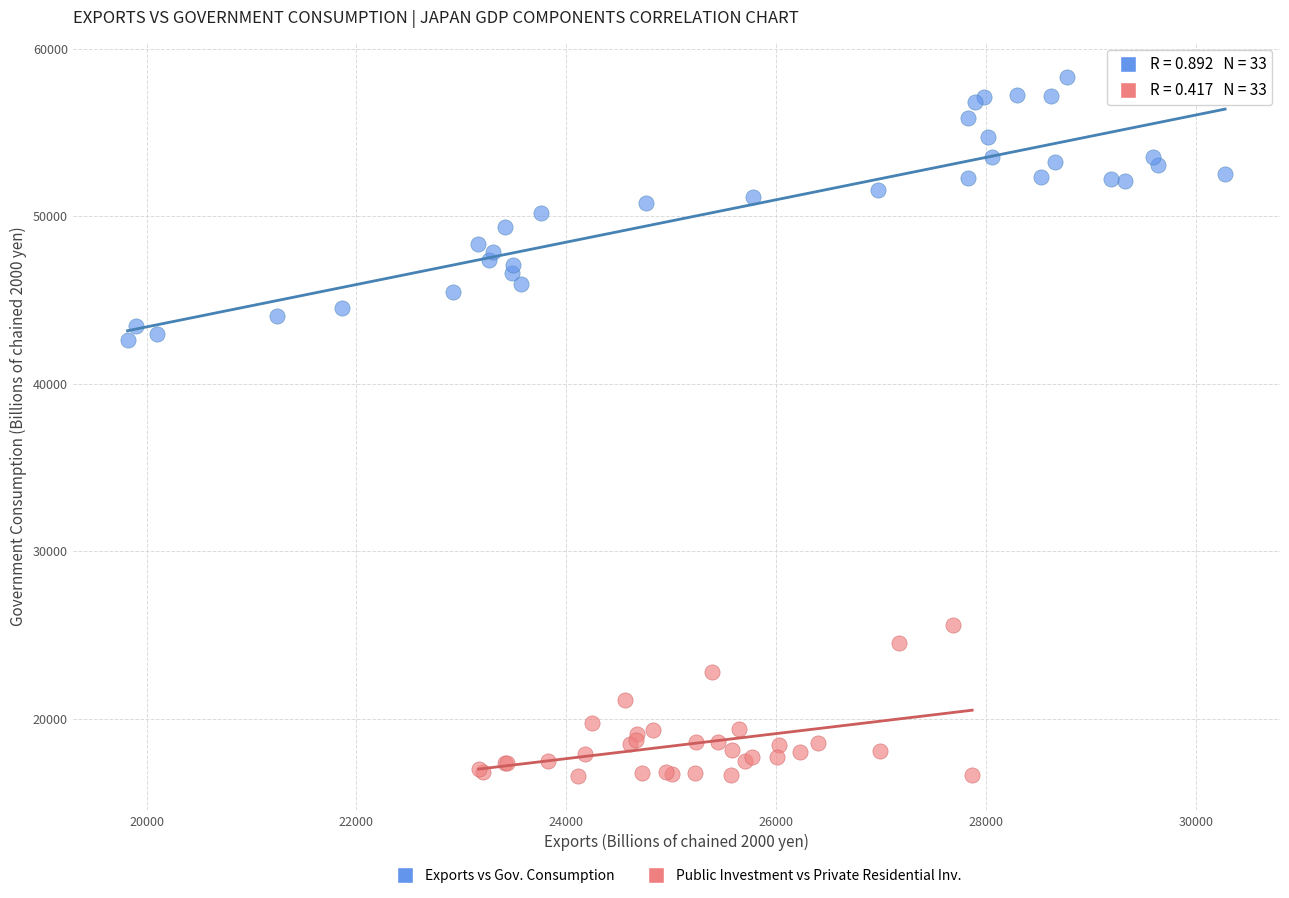

What are all the series names shown in the legend?

Exports vs Gov. Consumption, Public Investment vs Private Residential Inv.